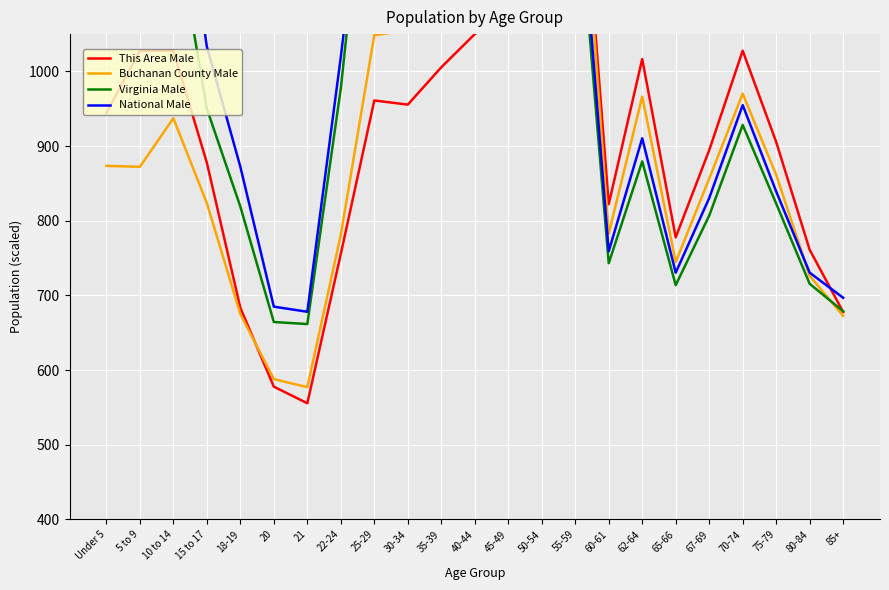

At which category does the chart reach its peak across all series?

55-59